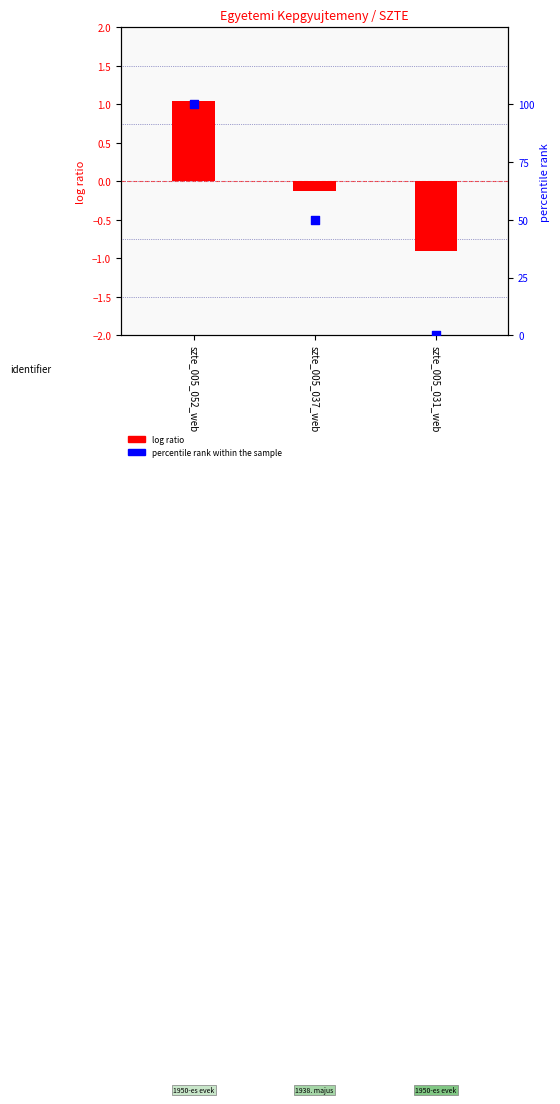

Which series reaches the maximum Y coordinate?

percentile rank within the sample